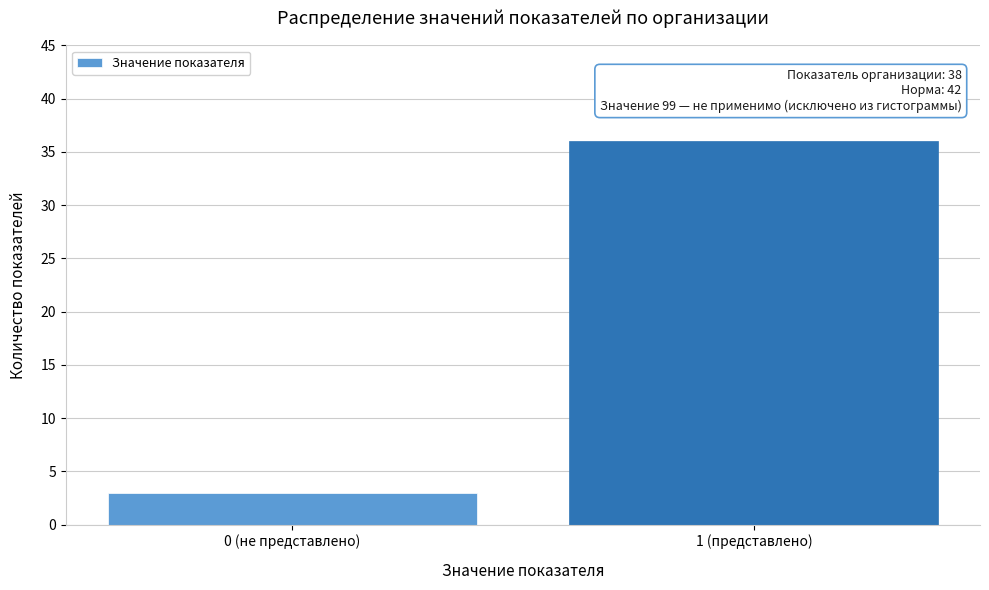

Reading left to right, list all the values displayed in this chart.

0 (не представлено)=3	1 (представлено)=36